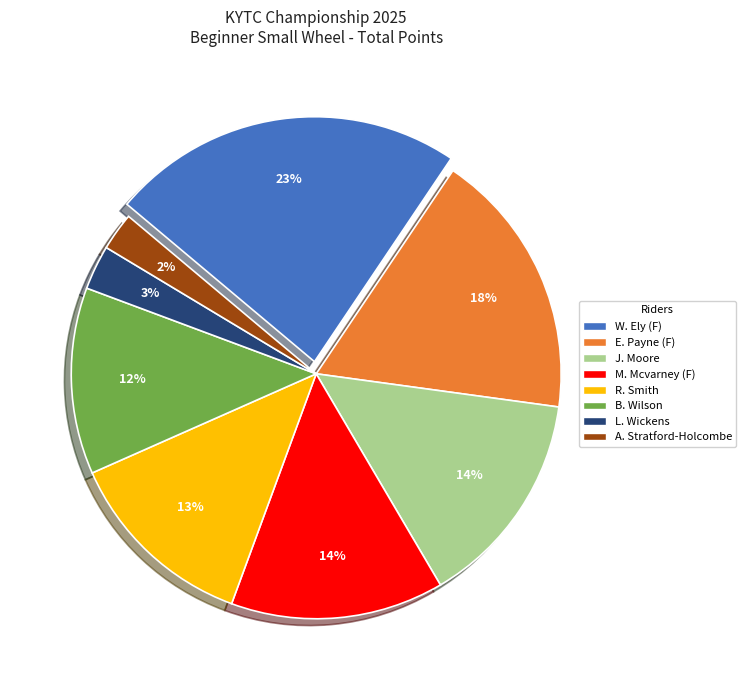

Which slice is the largest?

W. Ely (F)